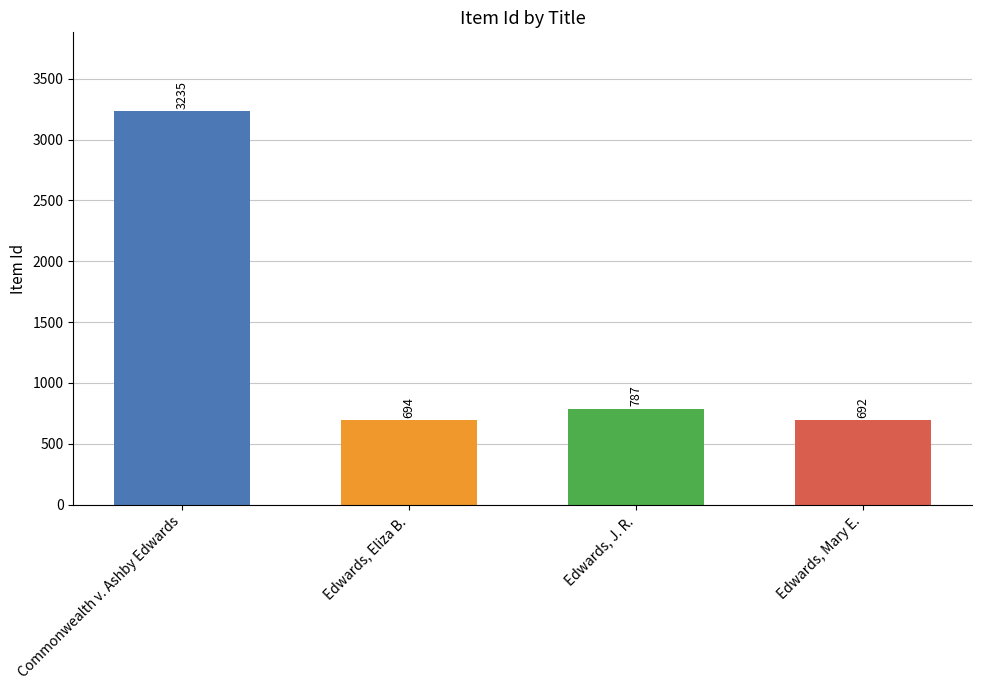

How many distinct data groups are displayed?

1